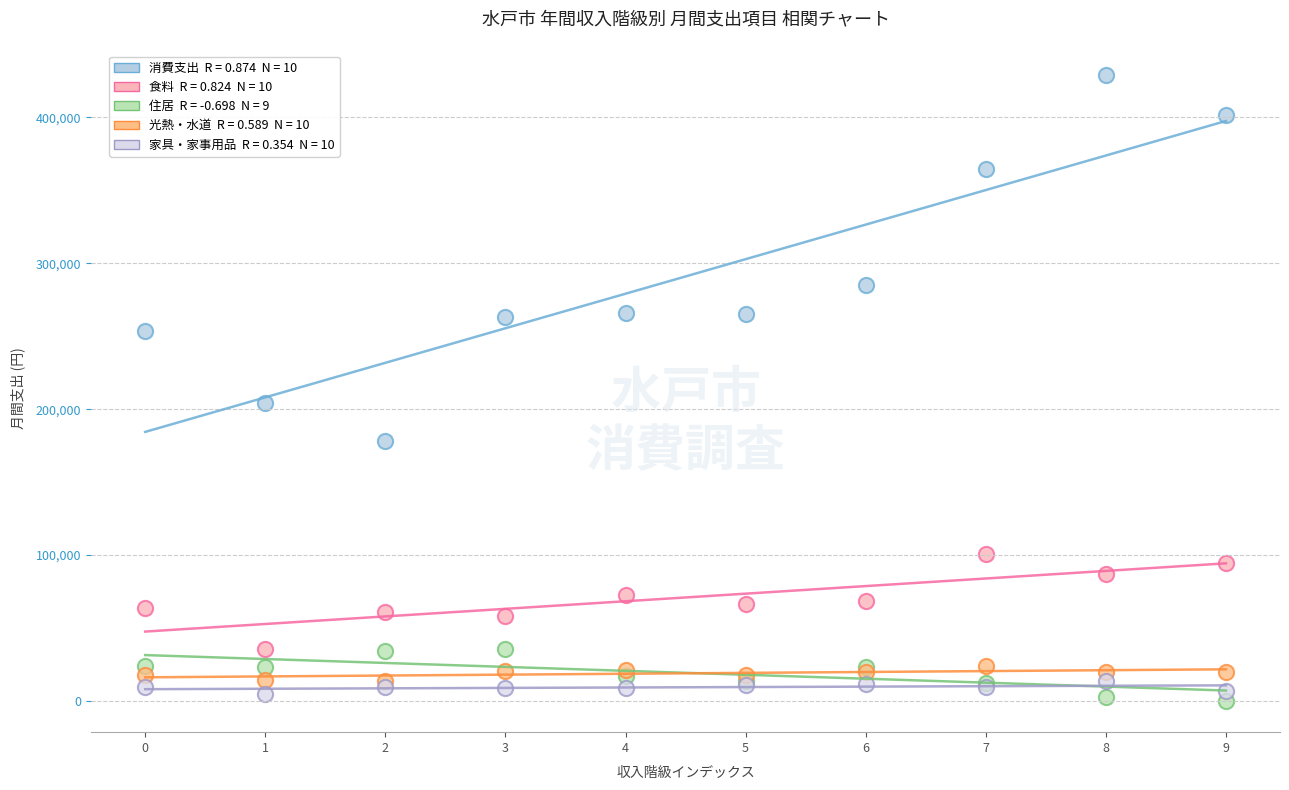

Across all series, what Y value is closest to 214647?

203961